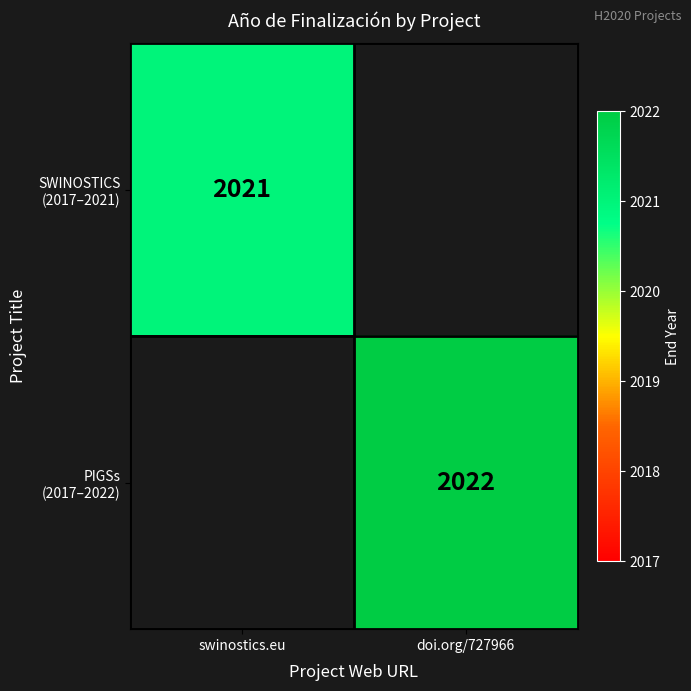

Is it true that SWINOSTICS (2017–2021) equals 707.2 at swinostics.eu?

False